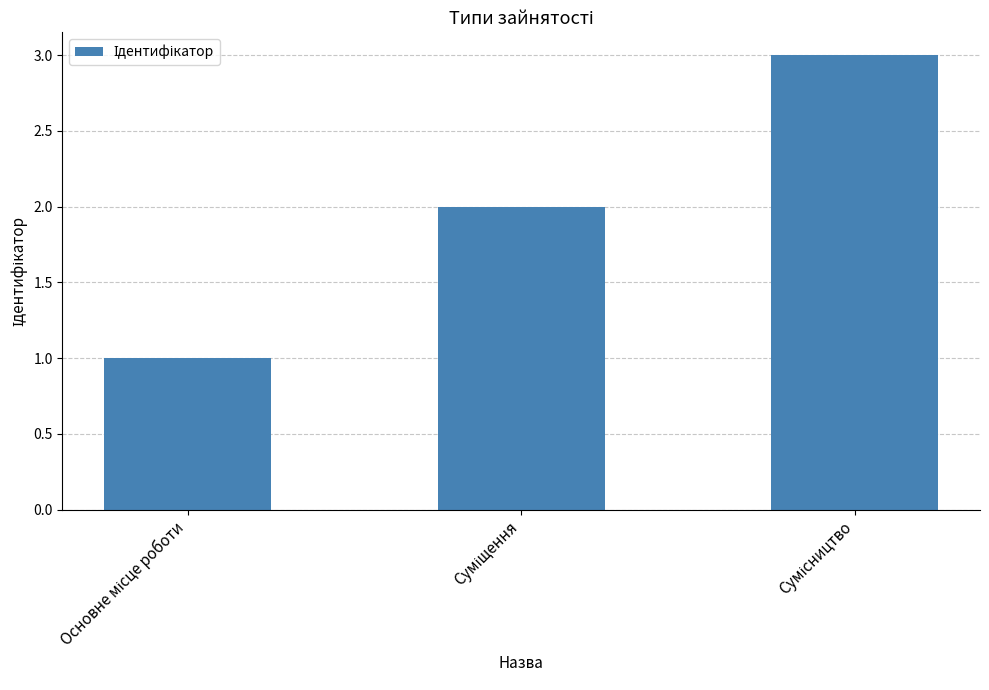

What is the maximum value shown in the chart?

3